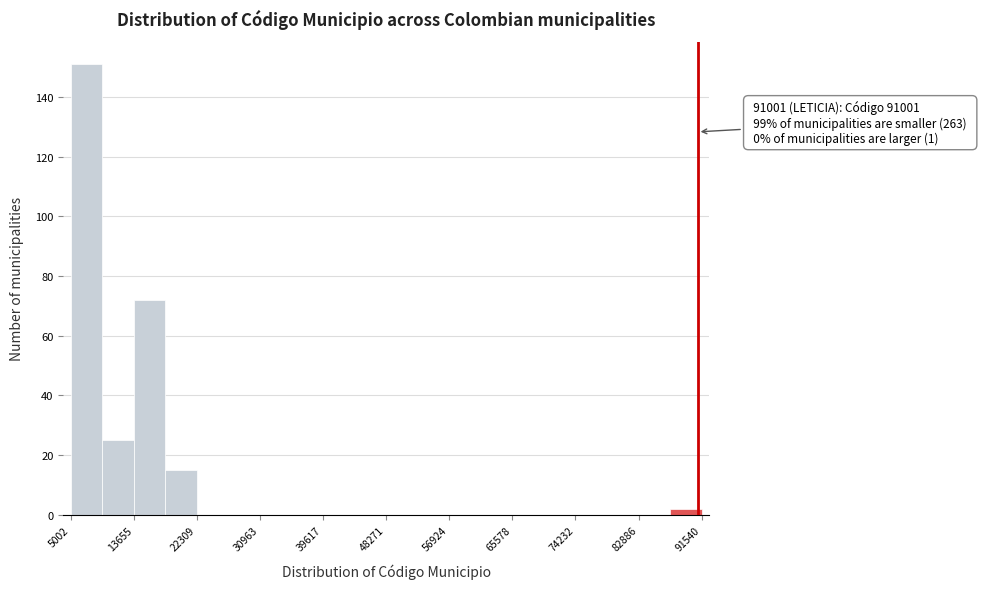

Over which range of the x-axis is the bar tallest?

5000 to 9000